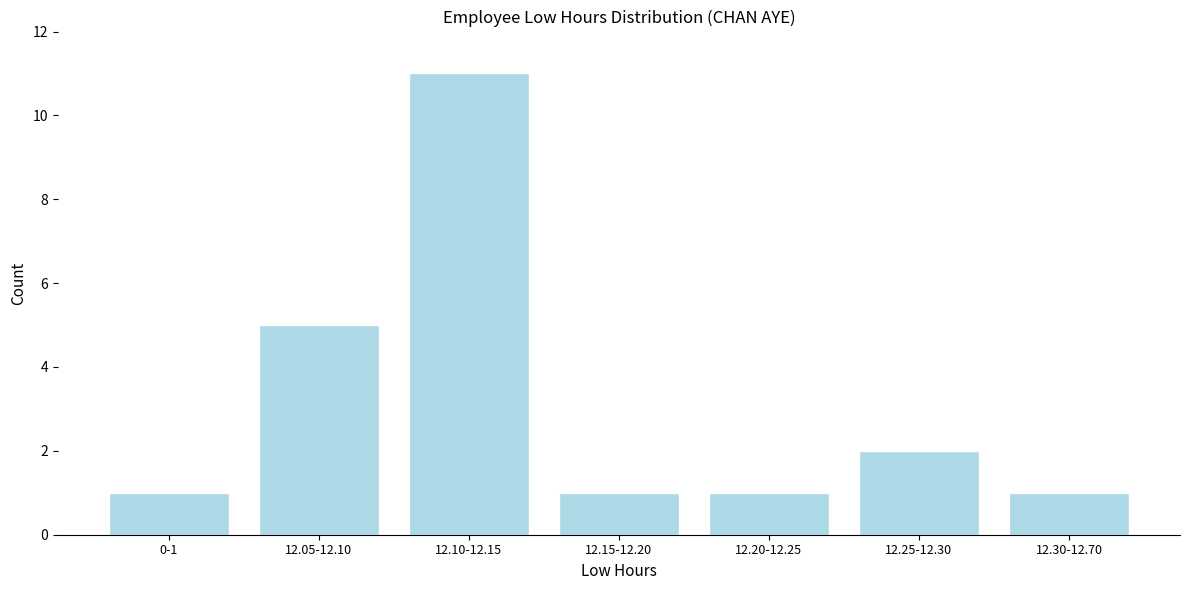

Reading left to right, extract all data points from this chart.

1	5	11	1	1	2	1